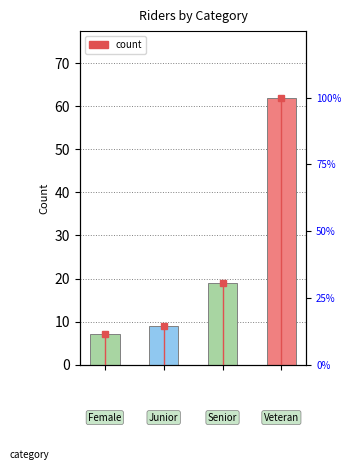

The value at 3 is 62. True or false?

True